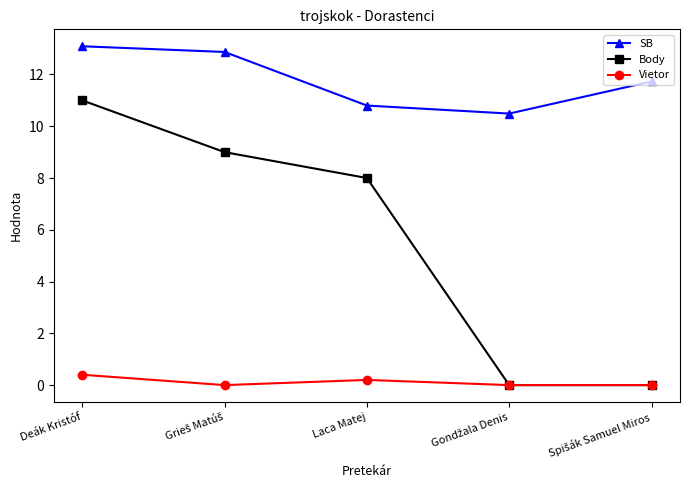

True or false: Body has more than 1 points higher than both neighbors.

False